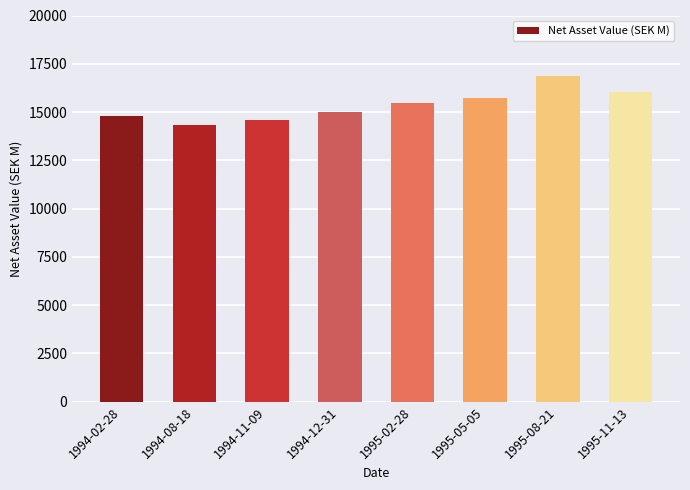

Read the value at 1995-08-21, to the nearest 50.

16900